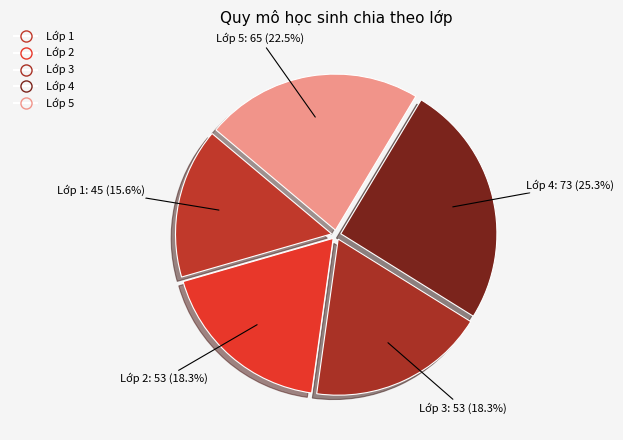

Count the number of slices in the pie.

5